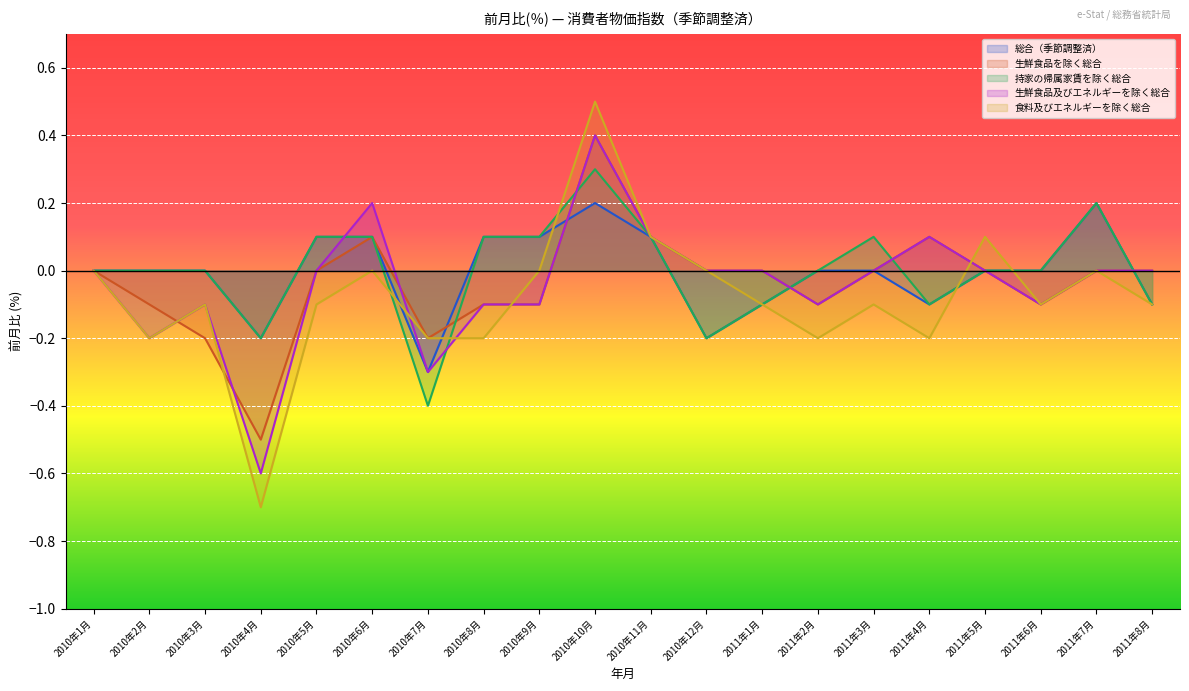

The value of 生鮮食品及びエネルギーを除く総合 at 2011年5月 is 0.0. True or false?

True